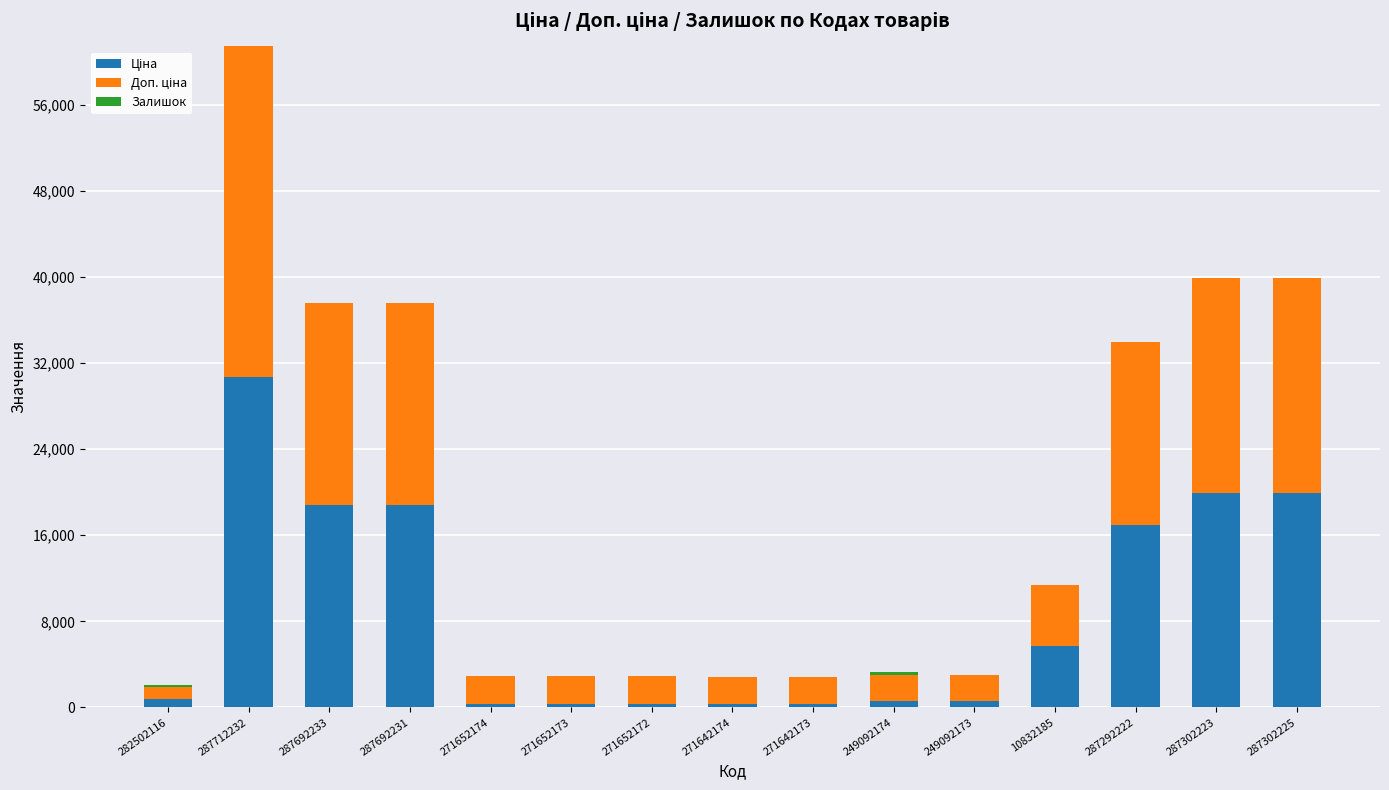

Does the chart contain stacked bars?

Yes